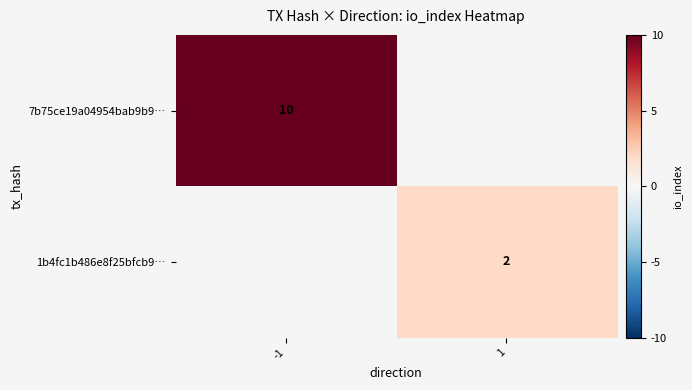

Between 1 and -1, which is larger?

-1